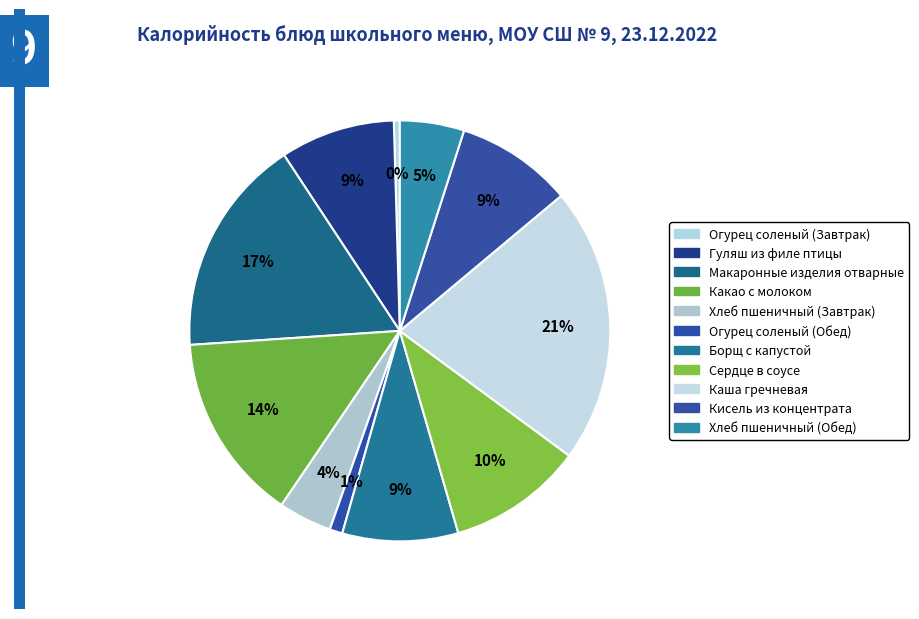

To the nearest percent, what percentage of the pie is Сердце в соусе?

10%